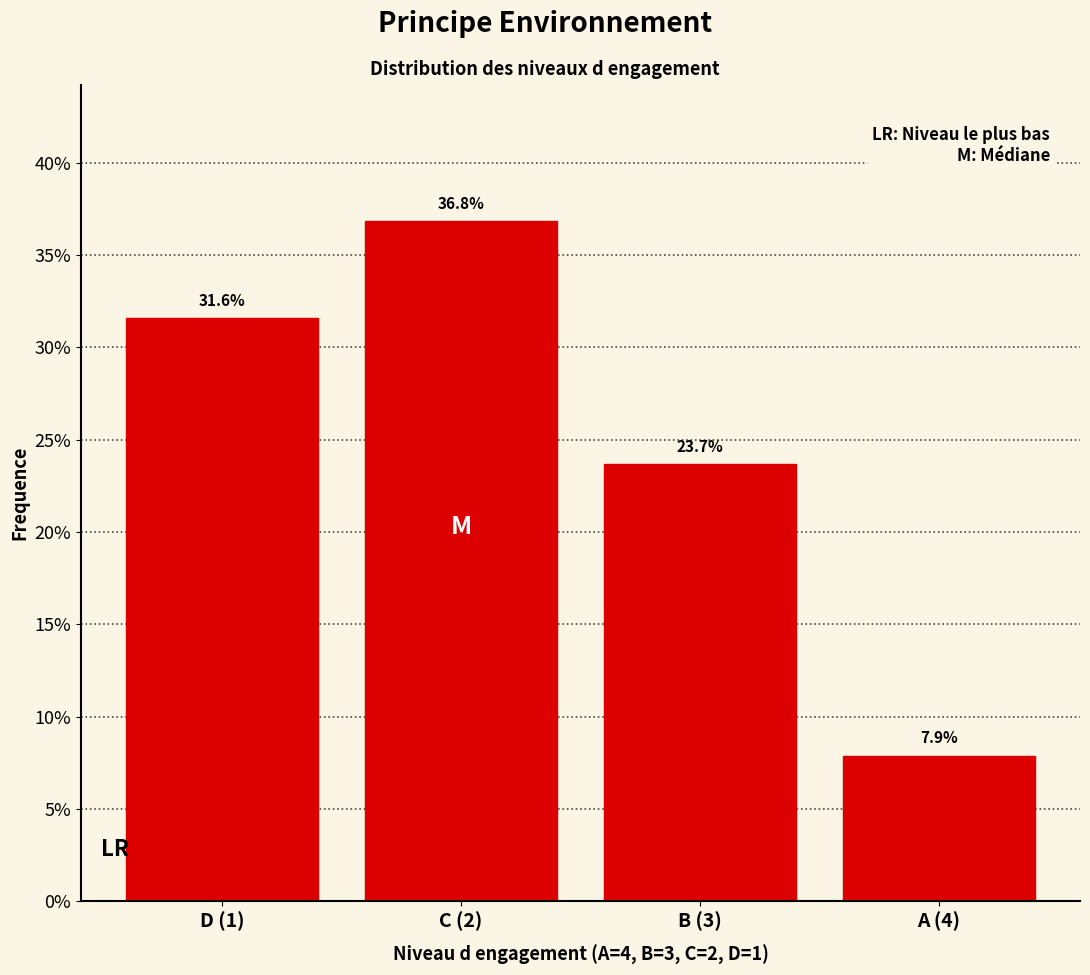

Does the chart contain any negative values?

No